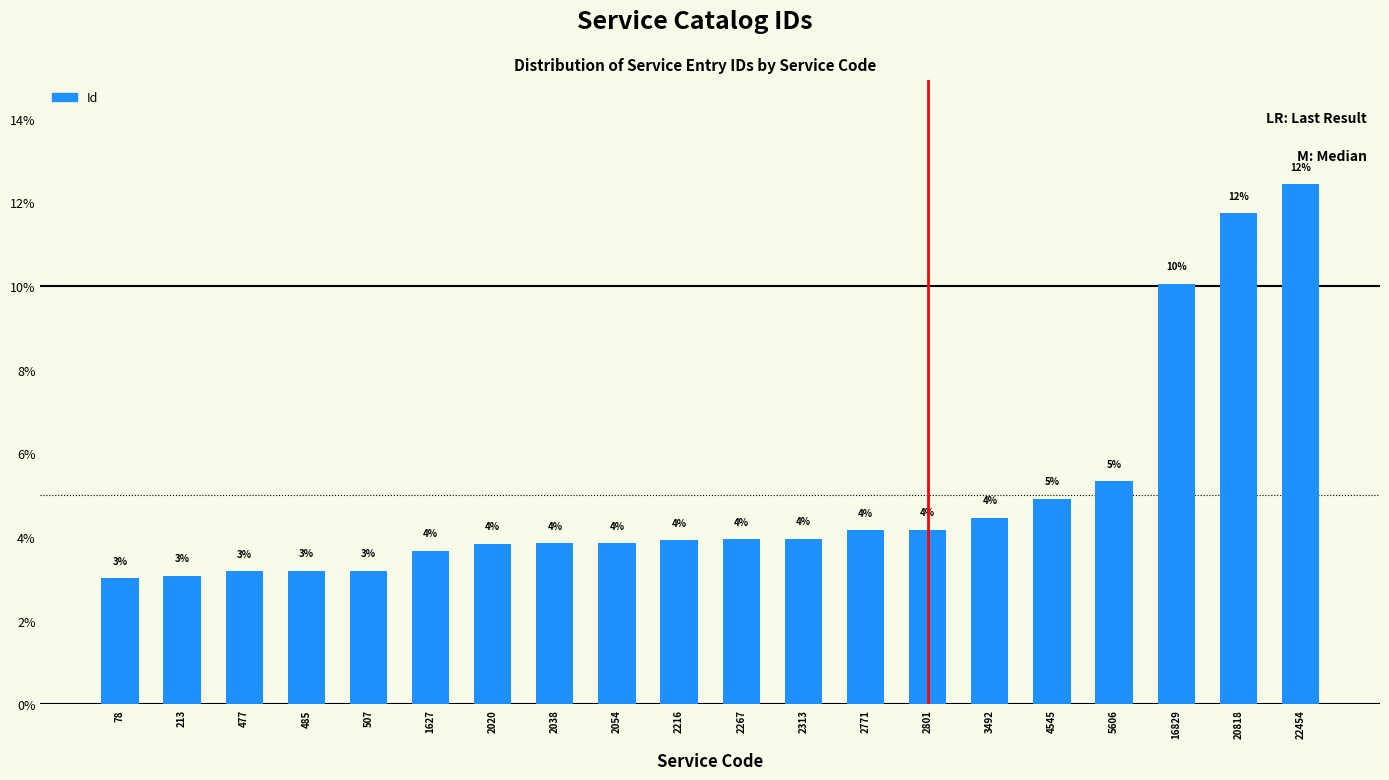

At which label is the value closest to 7?

5606